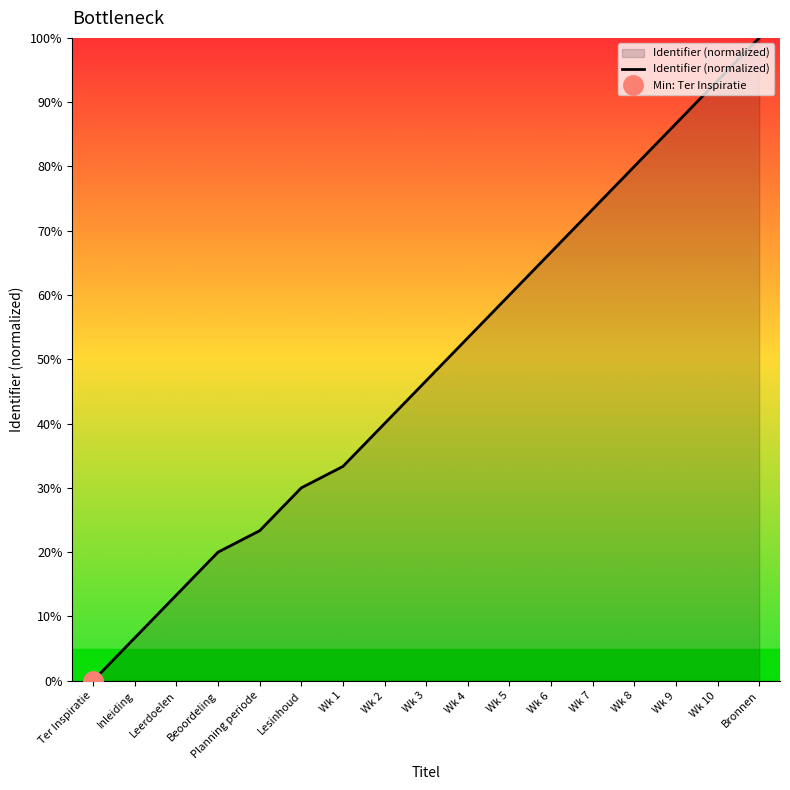

Approximately how many times larger is the value at Inleiding compared to Wk 3?

0.1